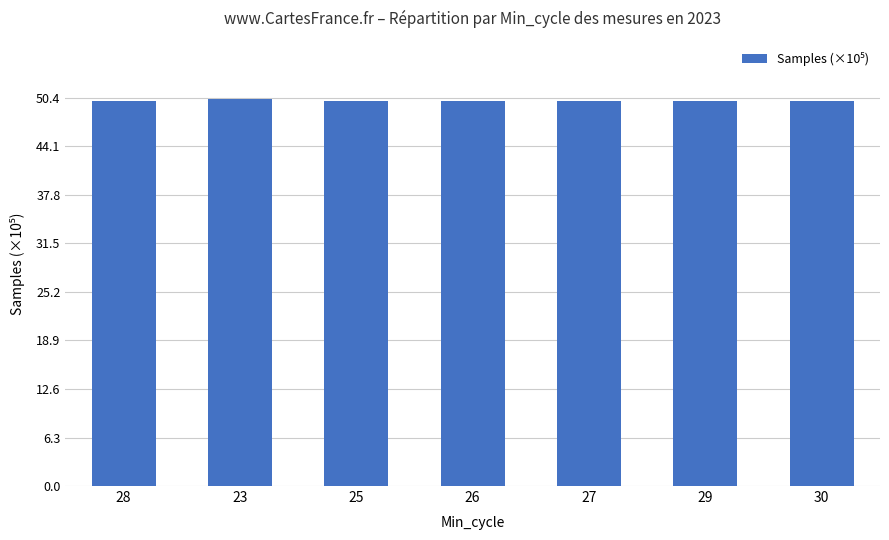

Is it true that the value at 29 is 49.9?

True